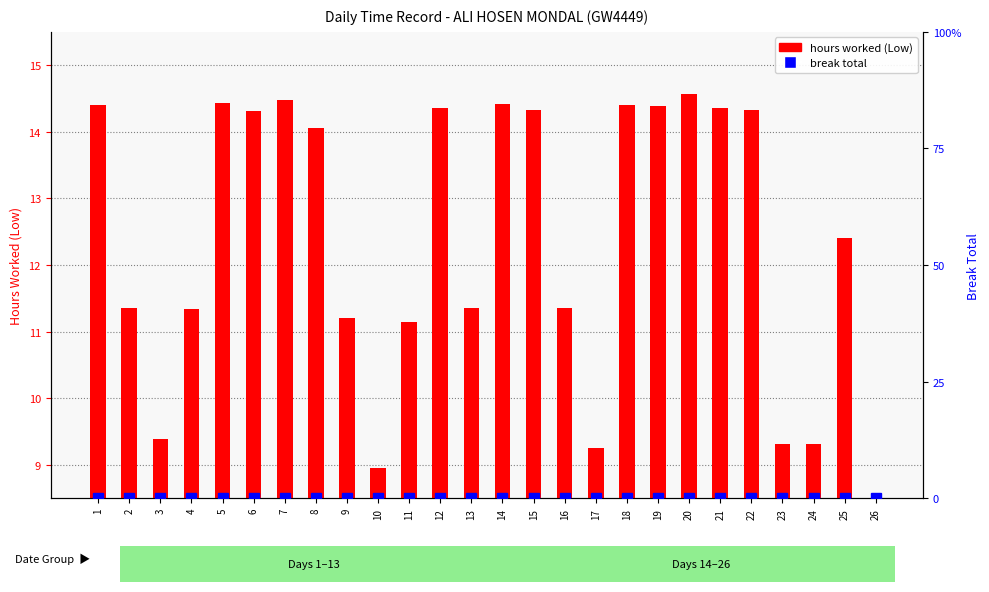

Reading left to right, extract all data points from this chart.

hours worked (Low): 1=14.4	2=11.3	3=9.4	4=11.3	5=14.4	6=14.3	7=14.5	8=14.1	9=11.2	10=8.9	11=11.2	12=14.3	13=11.4	14=14.4	15=14.3	16=11.3	17=9.2	18=14.4	19=14.4	20=14.6	21=14.4	22=14.3	23=9.3	24=9.3	25=12.4	26=0.0
break total: 1=0.0	2=0.0	3=0.0	4=0.0	5=0.0	6=0.0	7=0.0	8=0.0	9=0.0	10=0.0	11=0.0	12=0.0	13=0.0	14=0.0	15=0.0	16=0.0	17=0.0	18=0.0	19=0.0	20=0.0	21=0.0	22=0.0	23=0.0	24=0.0	25=0.0	26=0.0